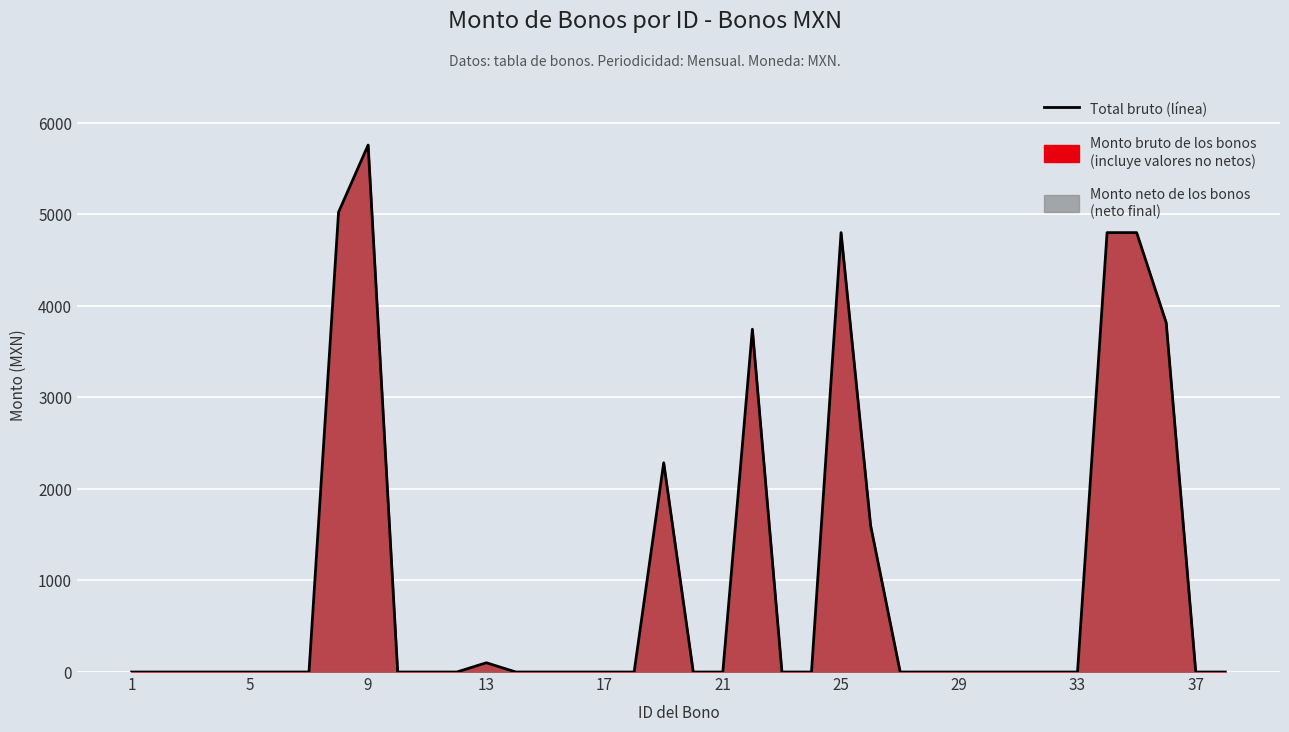

What is the maximum value shown in the chart?

5756.4